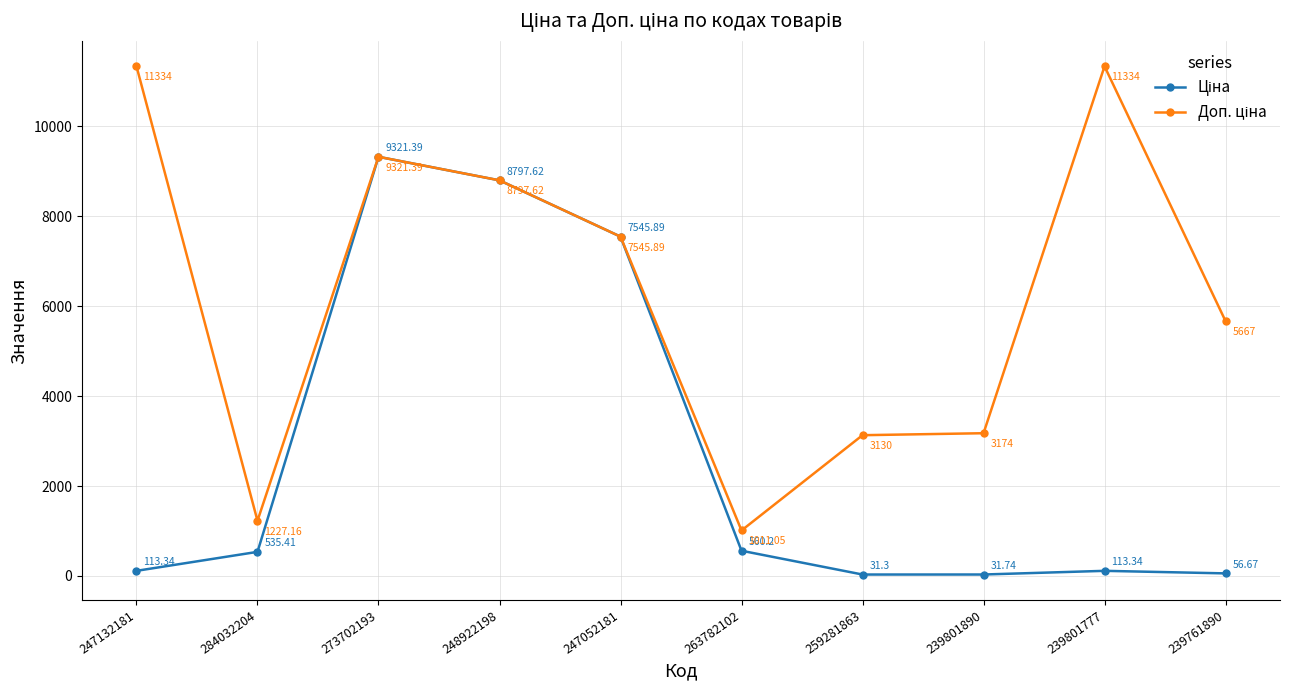

What is the spread (max minus min) of values at 239801777?

11220.7